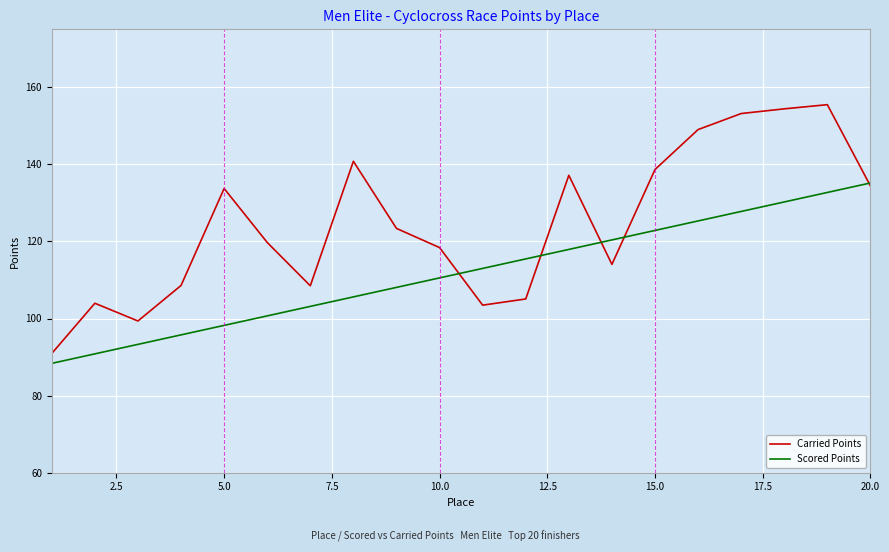

What is the greatest value displayed?

155.5